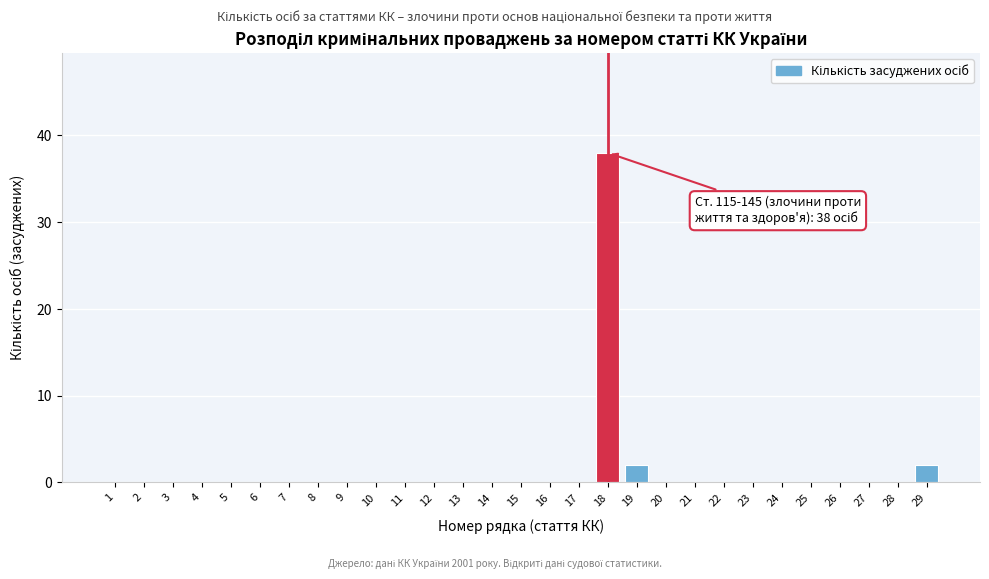

Reading right to left, what are all the values shown in this chart?

29=2	28=0	27=0	26=0	25=0	24=0	23=0	22=0	21=0	20=0	19=2	18=38	17=0	16=0	15=0	14=0	13=0	12=0	11=0	10=0	9=0	8=0	7=0	6=0	5=0	4=0	3=0	2=0	1=0